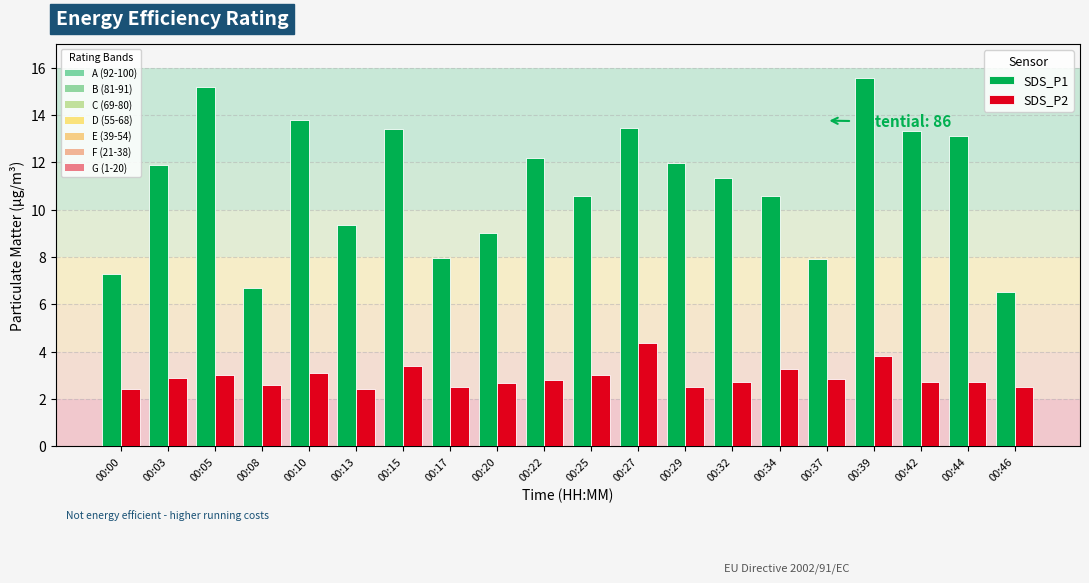

What is the spread (max minus min) of values at 00:29?

9.5